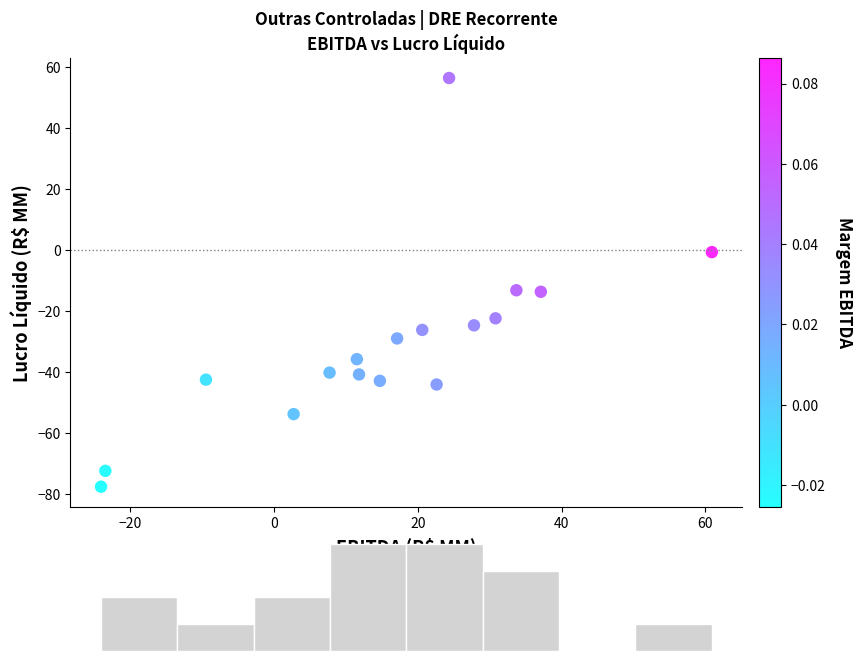

What is the range of Y values (max minus min)?

134.0